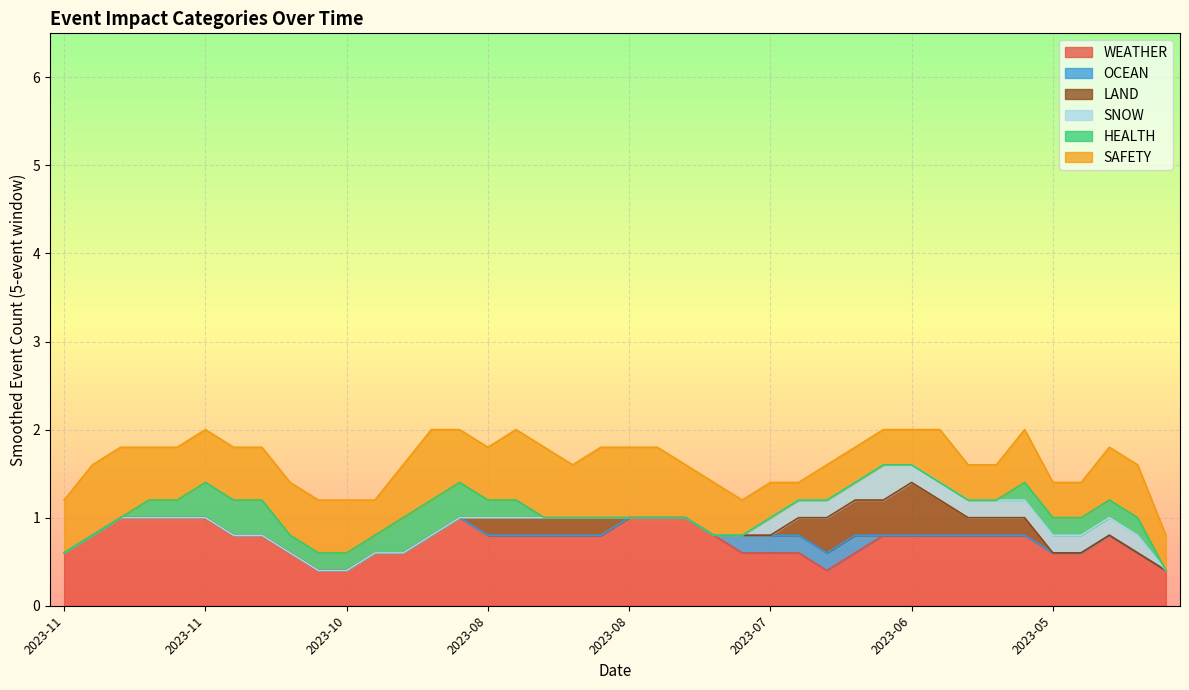

What is the spread (max minus min) of values at 2023-07-17?

1